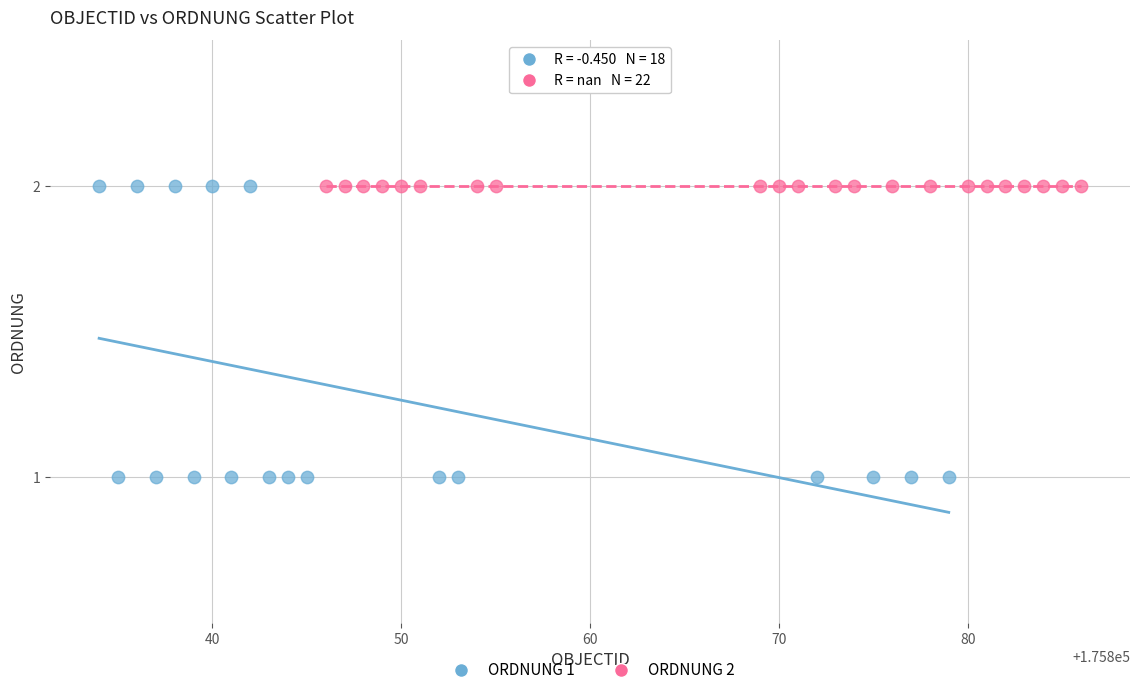

Which series contains the lowest Y value?

ORDNUNG 1